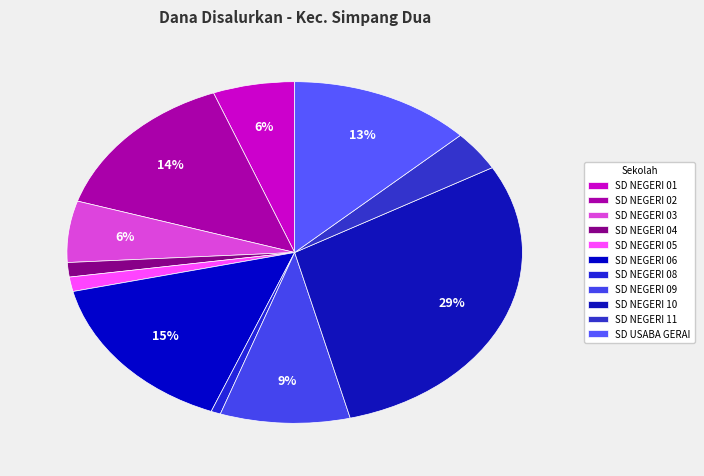

To the nearest percent, what percentage of the pie is SD NEGERI 04?

1%